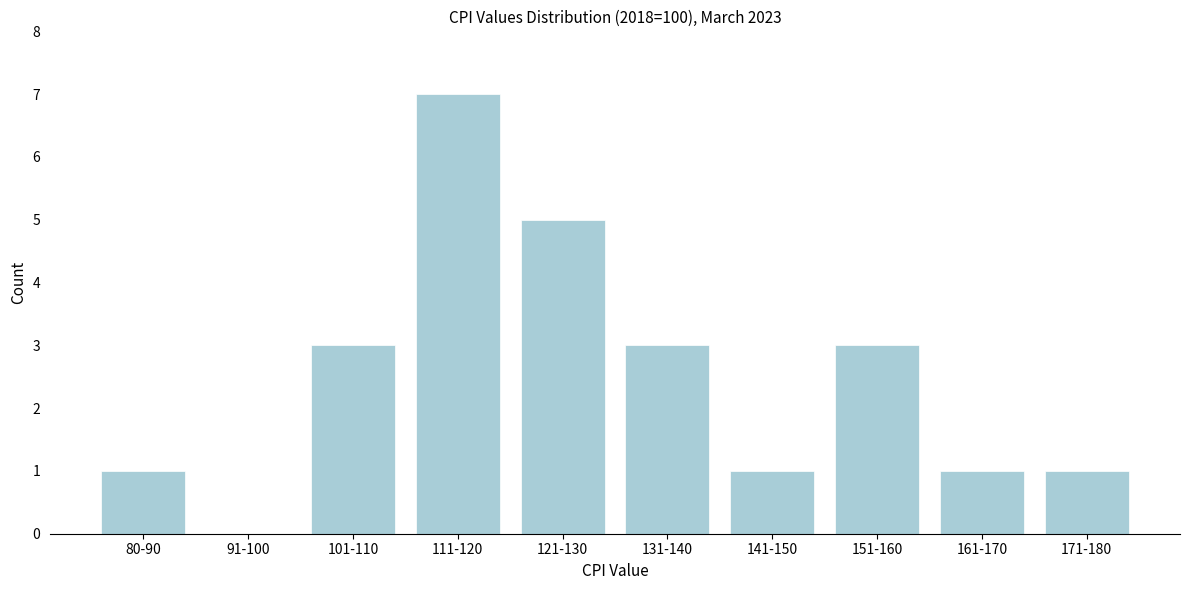

Reading left to right, what are all the values shown in this chart?

80-90=1	91-100=0	101-110=3	111-120=7	121-130=5	131-140=3	141-150=1	151-160=3	161-170=1	171-180=1